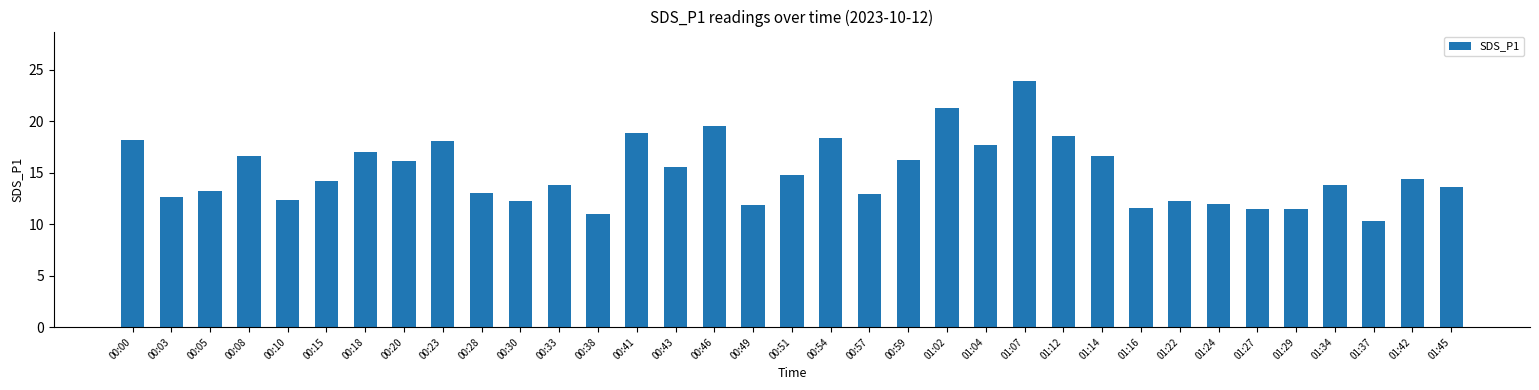

What is the sum of all values?

525.6